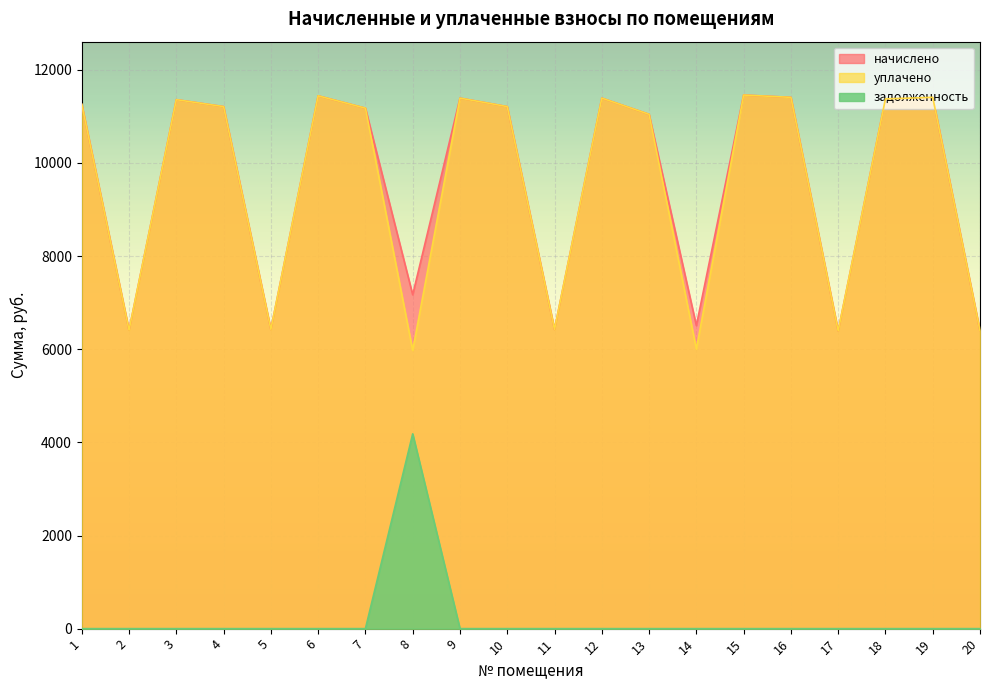

True or false: задолженность has more than 1 interior local peaks.

False